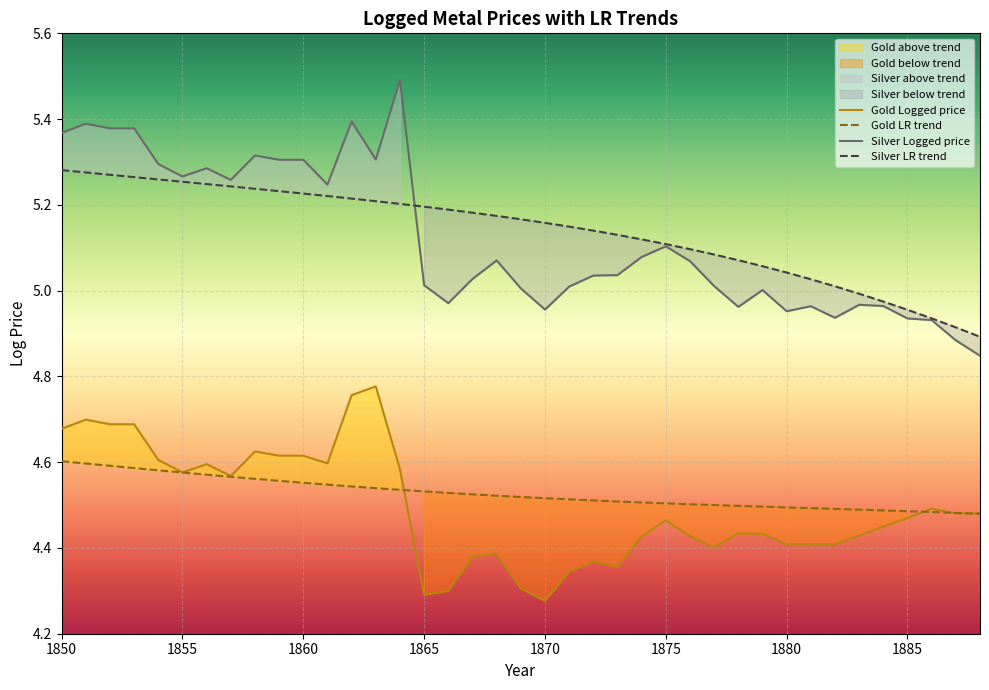

Does the chart display data point markers on the line(s)?

No